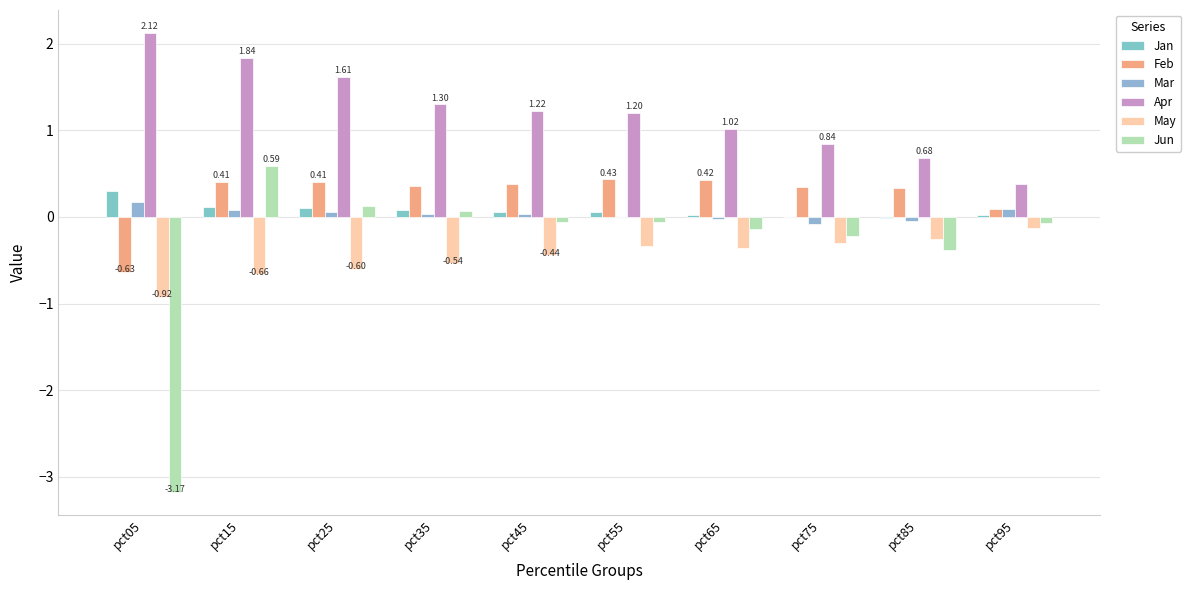

How many series are shown in this chart?

6